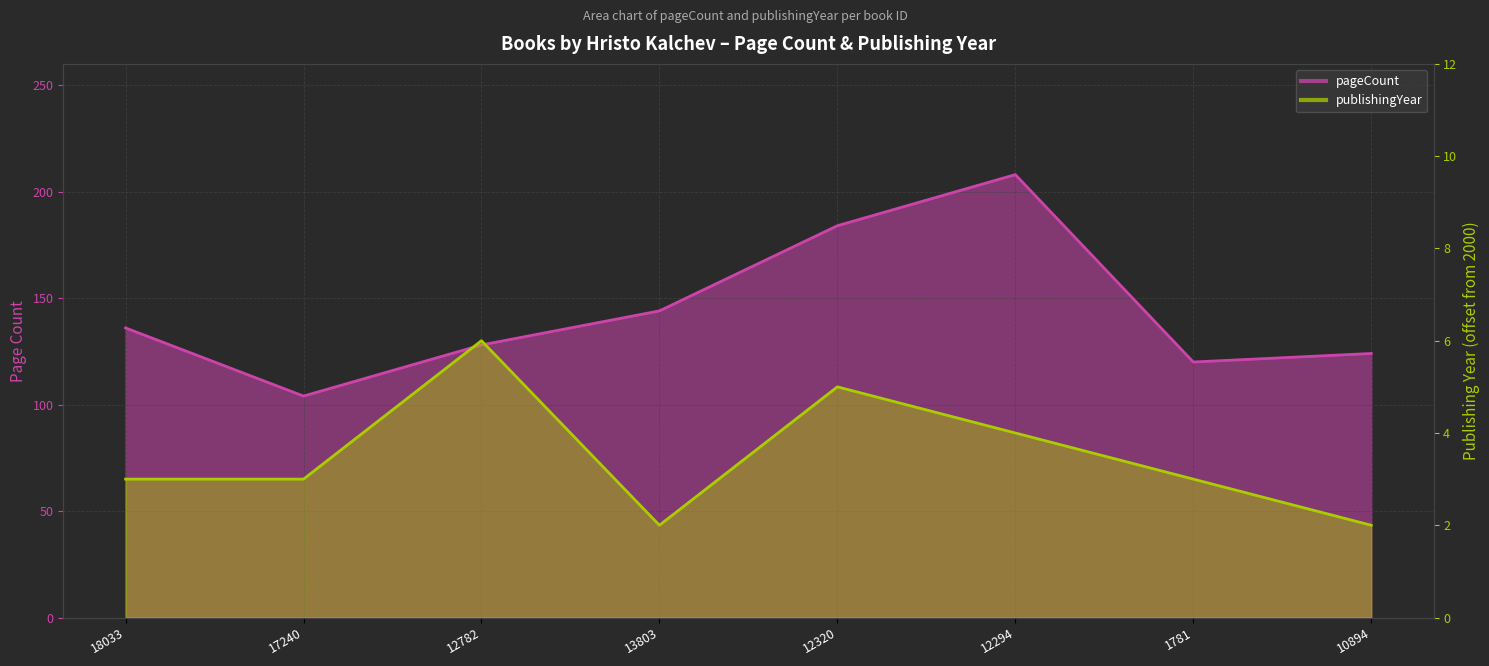

What is the maximum value for publishingYear?

6